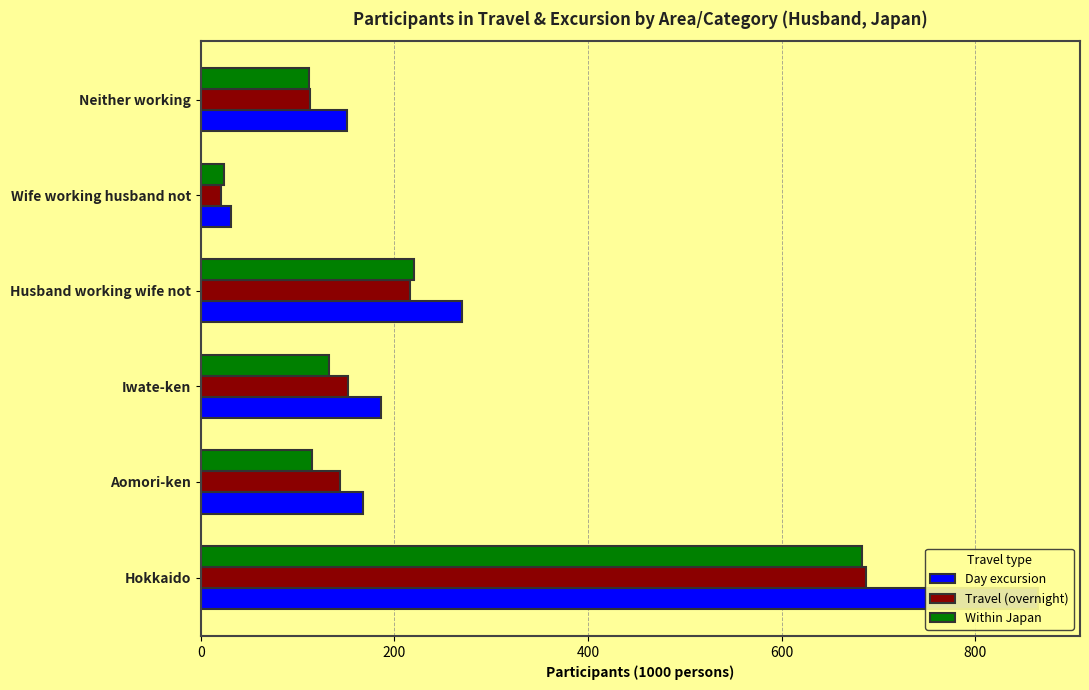

Reading right to left, extract all data points from this chart.

Day excursion: 151	31	270	186	168	865
Travel (overnight): 113	21	216	152	144	687
Within Japan: 112	24	220	133	115	683